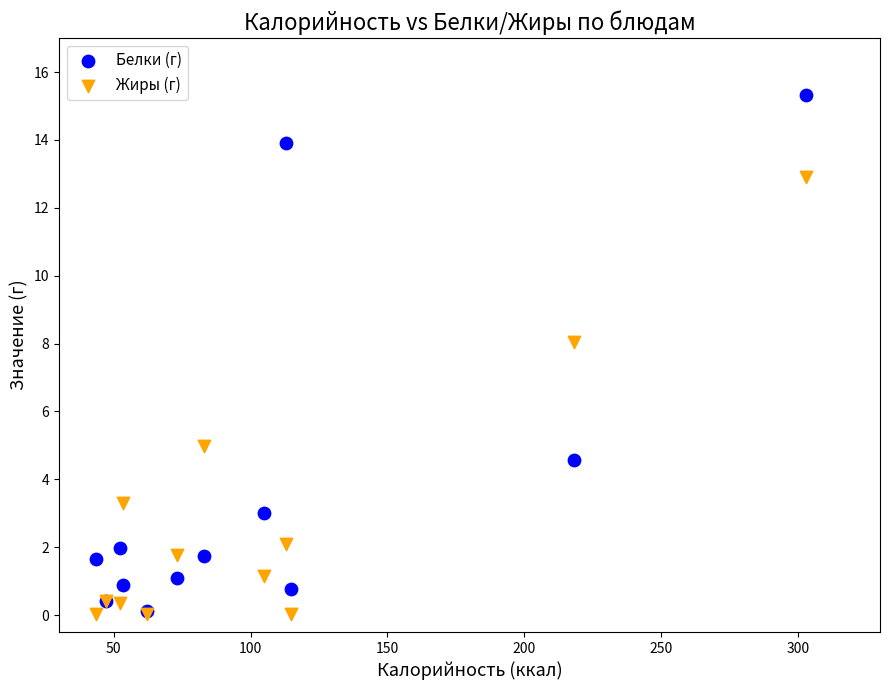

Across all series, what Y value is closest to 7?

8.0